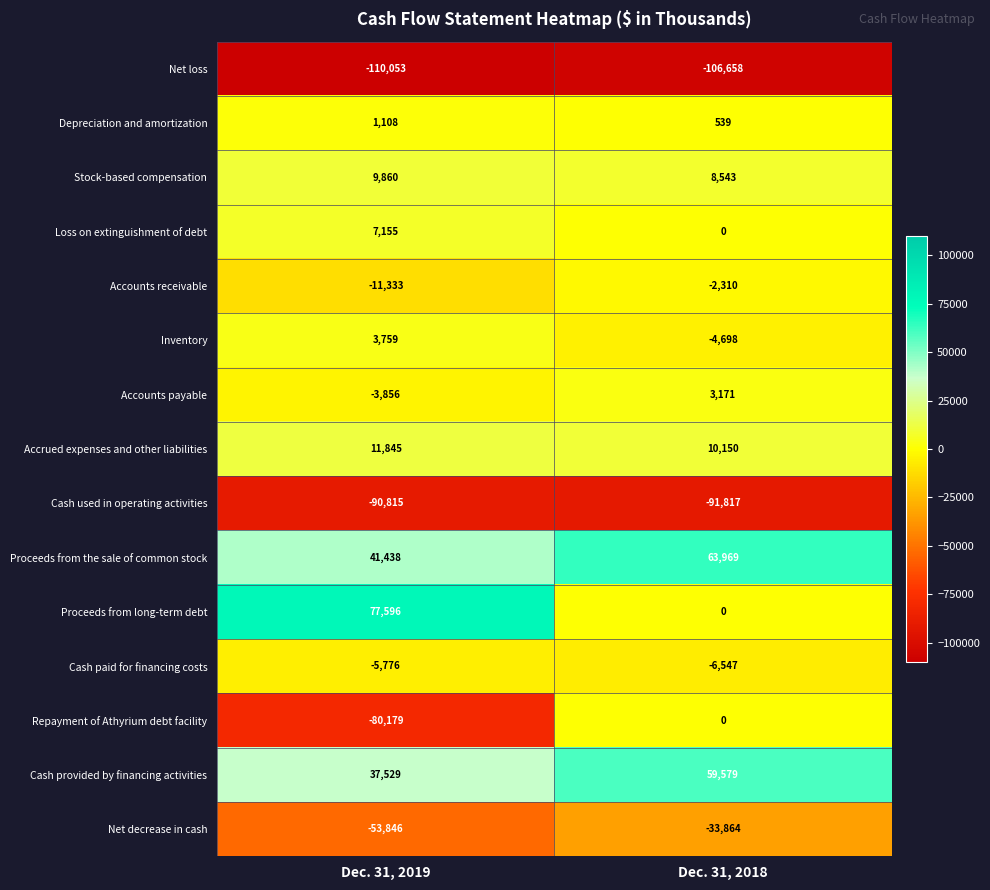

How many data points does each series have?

2